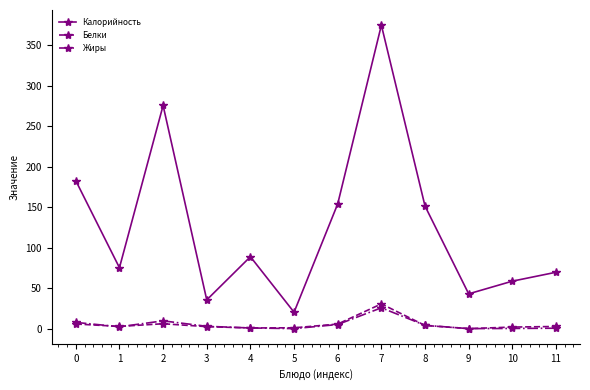

What is the sum of the Калорийность values at 10 and 3?

94.1